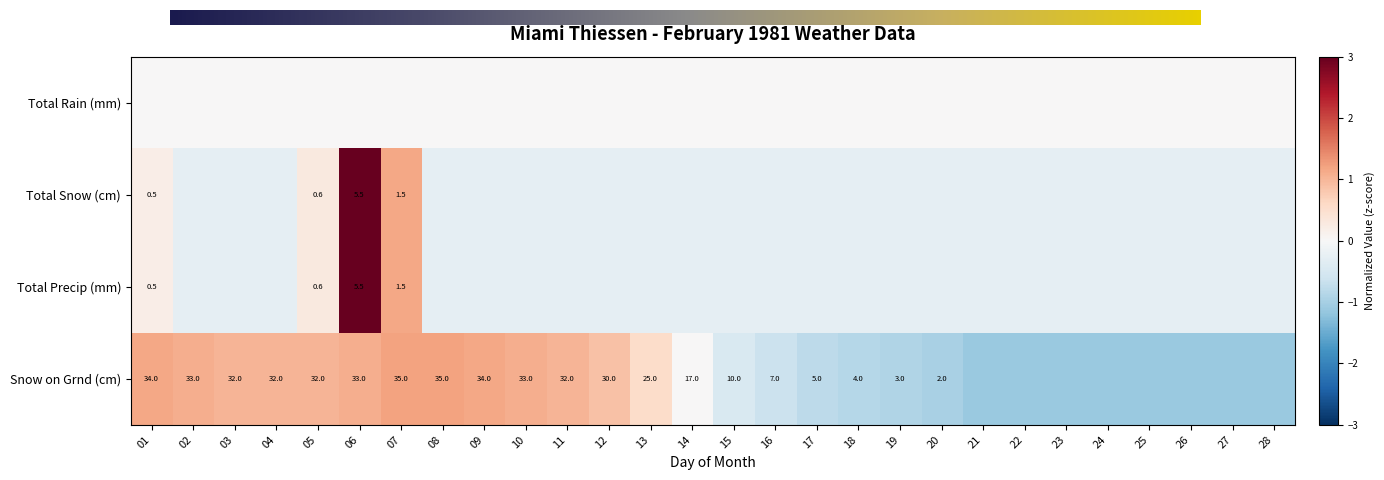

What is the spread (max minus min) of values at 12?

1.2